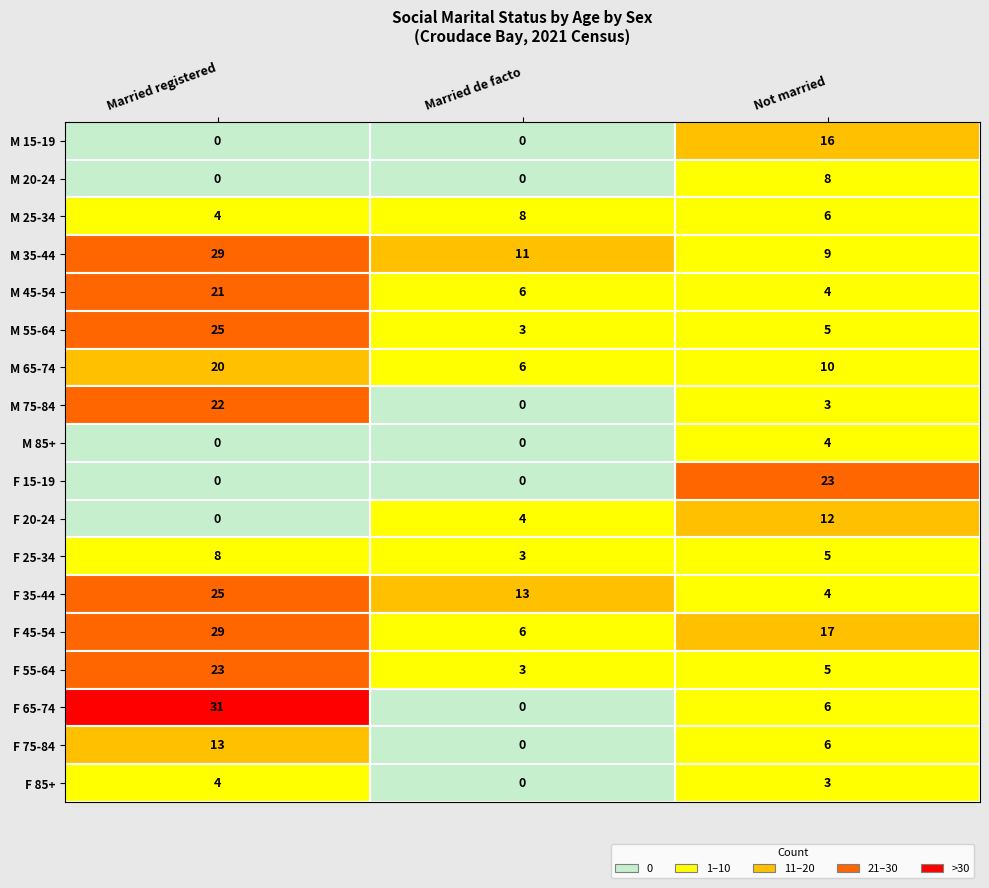

Rank the series by their average value, from highest to lowest.

Married in a registered marriage, Not married, Married in a de facto marriage